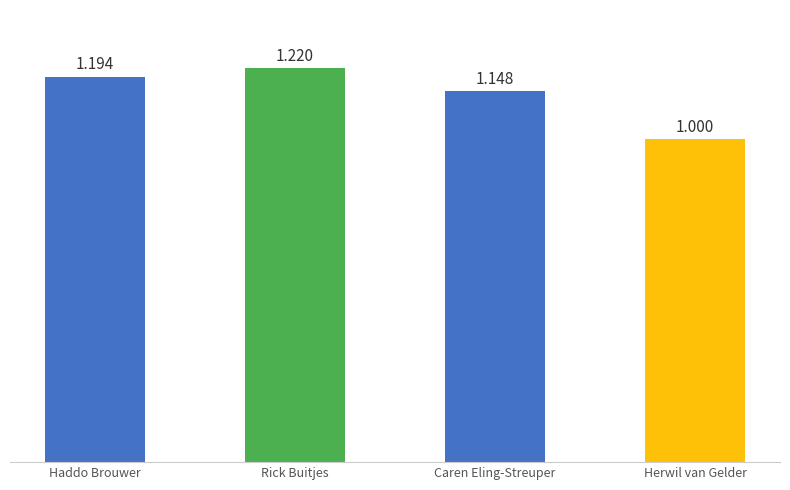

The chart shows a value of 1.9 at Caren Eling-Streuper. True or false?

False